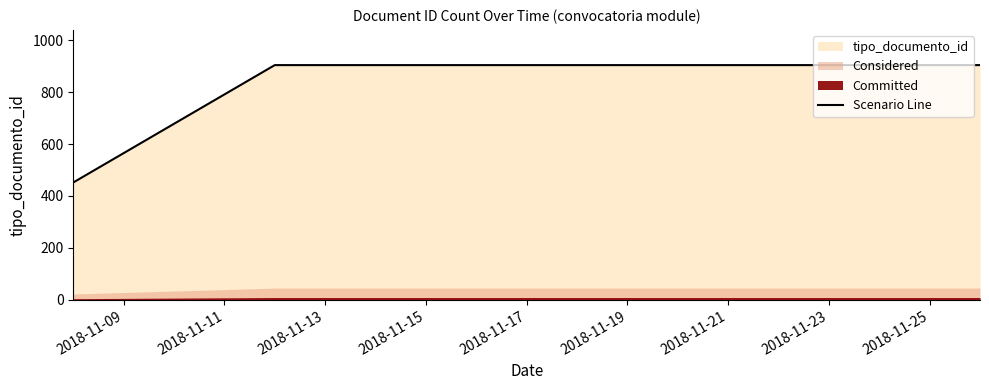

How many data points are less than 904?

1